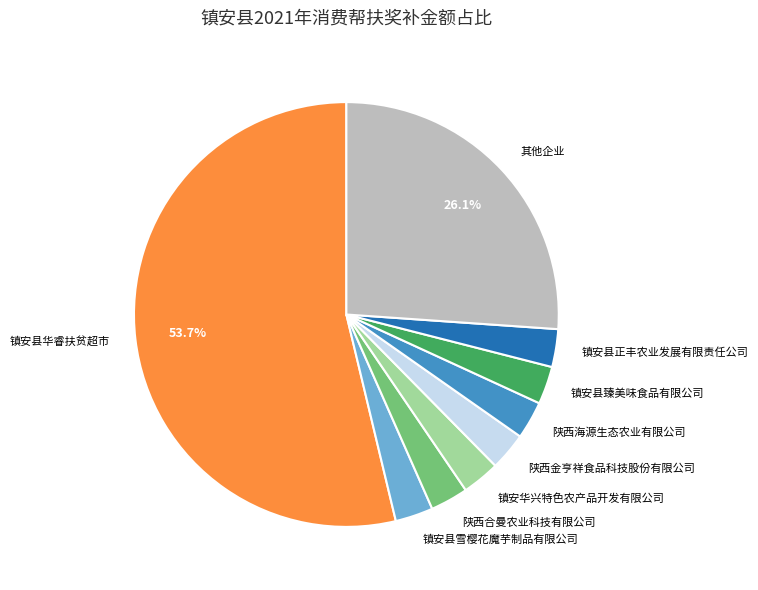

What is the majority slice?

镇安县华睿扶贫超市